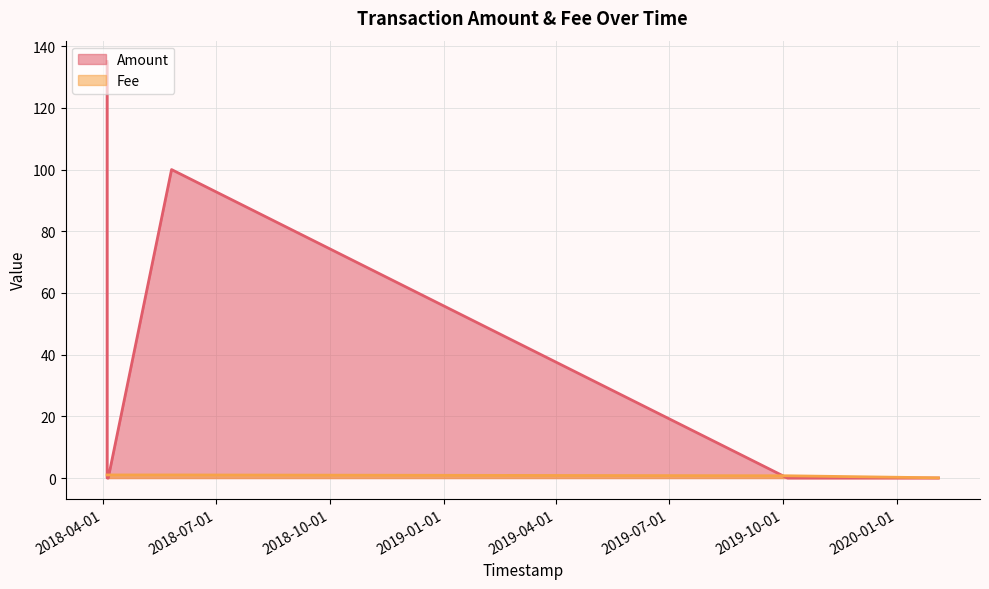

Which series has the largest range (max minus min)?

Amount